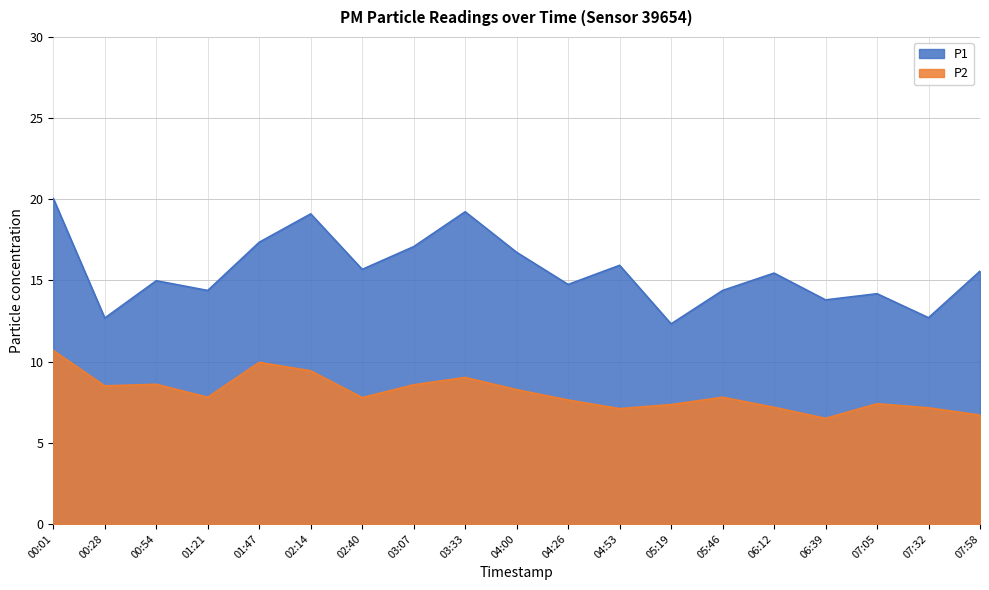

What is the minimum value for P1?

12.3